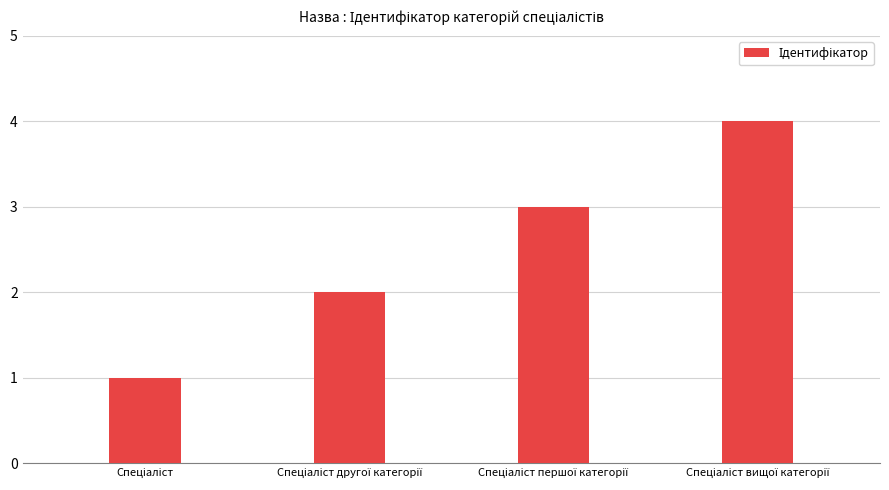

What is the greatest value displayed?

4